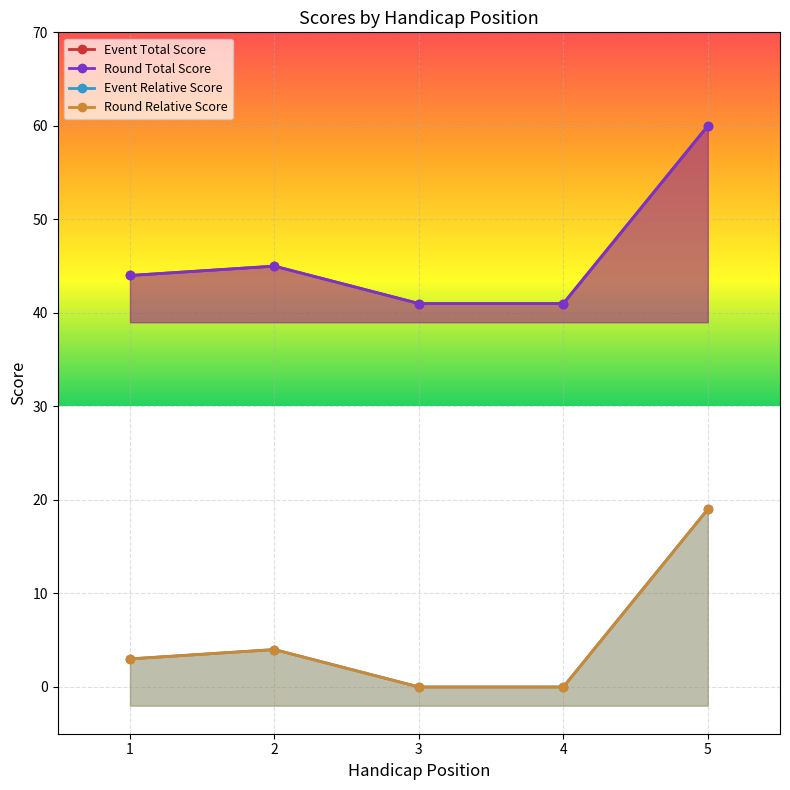

At 2, list the series in order from largest to smallest.

Event Total Score, Round Total Score, Event Relative Score, Round Relative Score